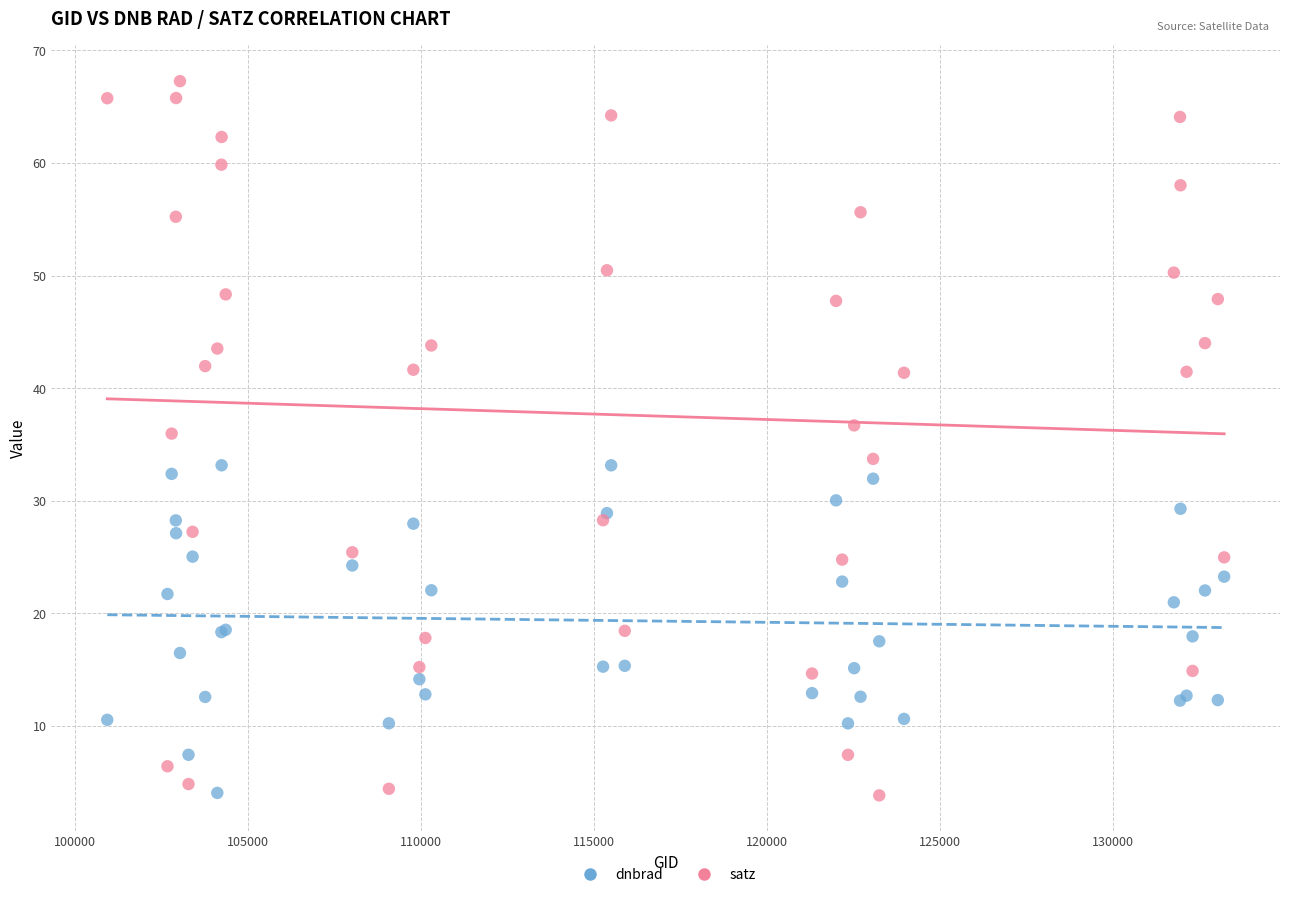

Which series reaches the maximum Y coordinate?

satz